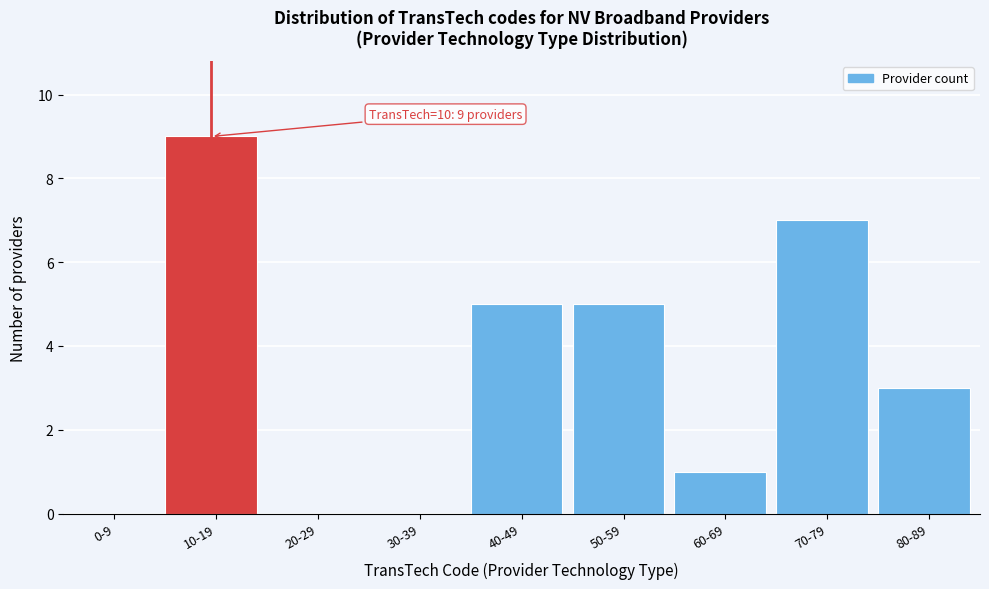

Reading left to right, list all the values displayed in this chart.

0-9=0	10-19=9	20-29=0	30-39=0	40-49=5	50-59=5	60-69=1	70-79=7	80-89=3